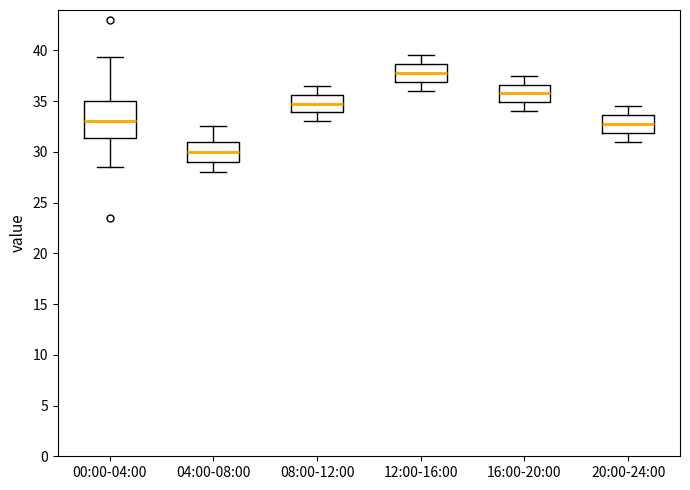

Where is the upper edge of the box for 12:00-16:00 on the y-axis? The values are not printed on the chart, so give them approximately, as read against the axis.

38.5